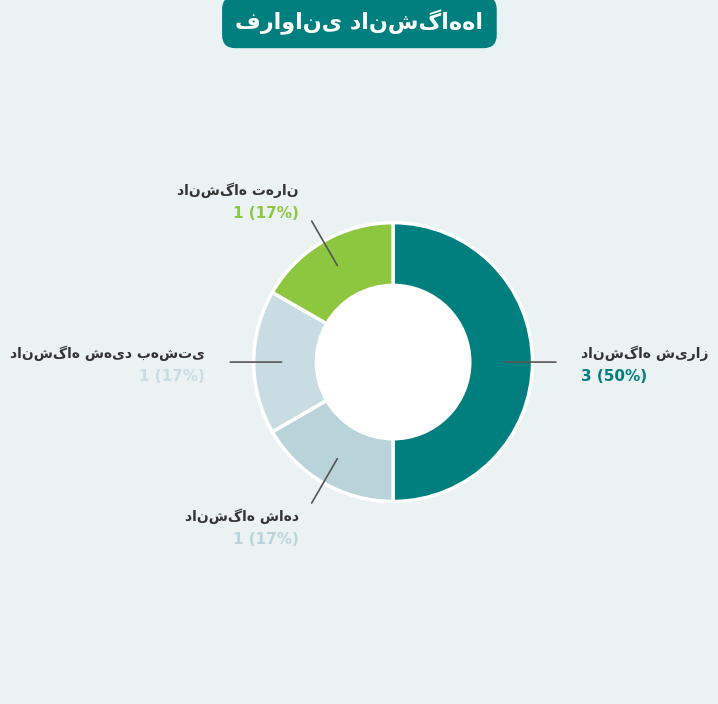

To the nearest percent, what portion does دانشگاه شهید بهشتی represent?

17%